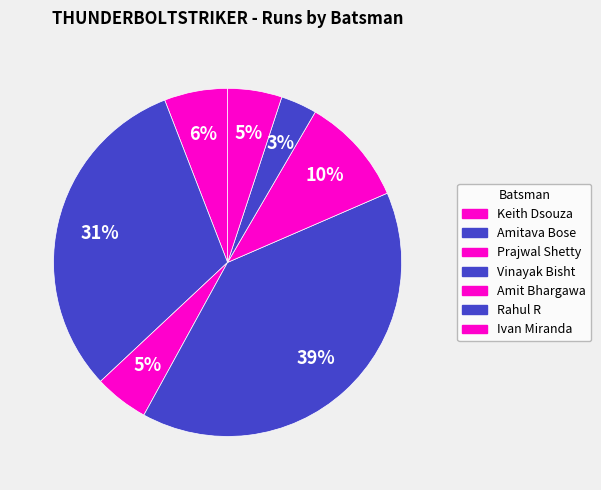

Is Prajwal Shetty the majority of the pie?

No